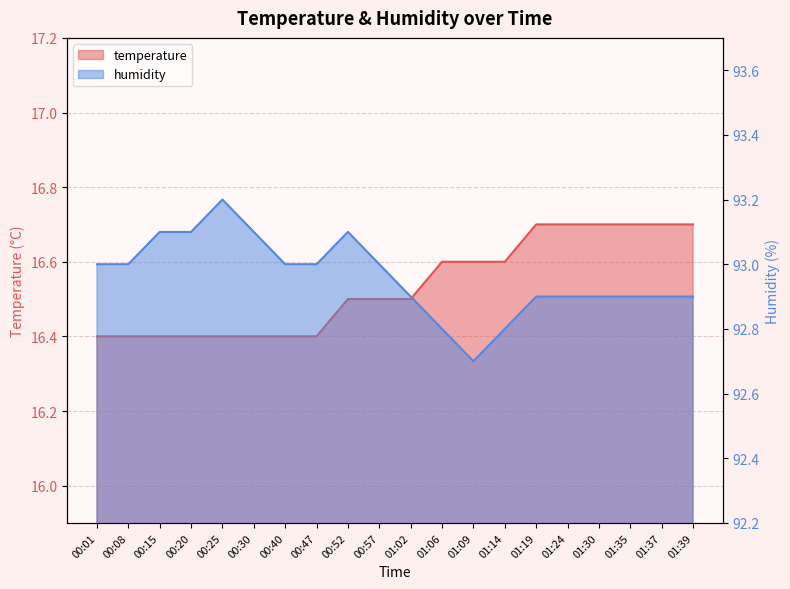

In humidity, how many points are lower than both neighbors (excluding endpoints)?

1